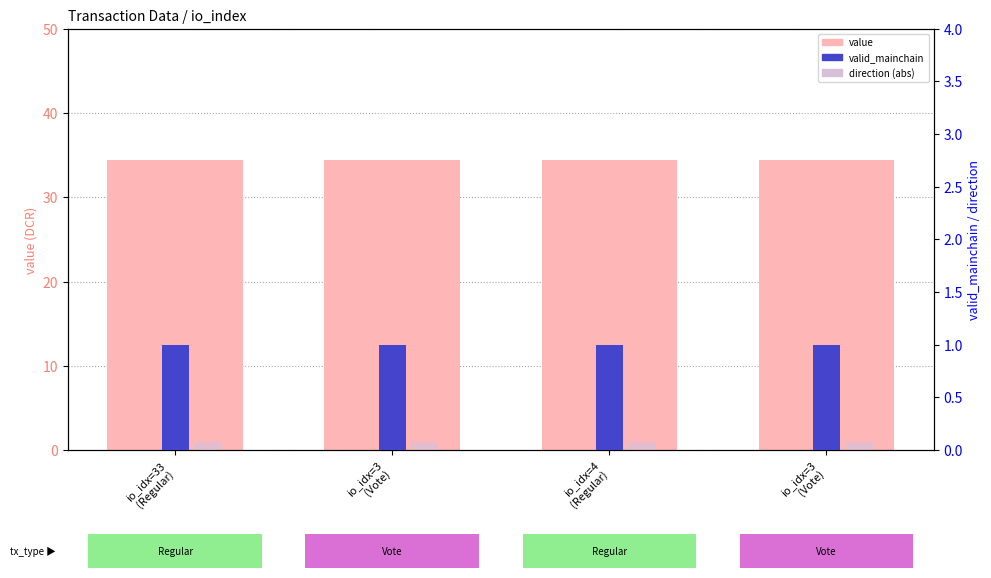

What is the sum of the valid_mainchain values at io_idx=3
(Vote) and io_idx=4
(Regular)?

2.0